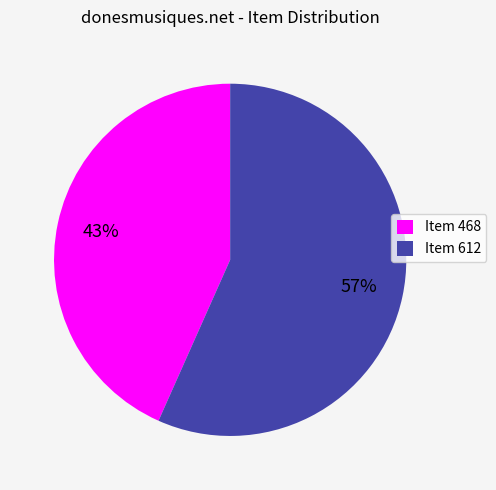

Which slice is the smallest?

Item 468